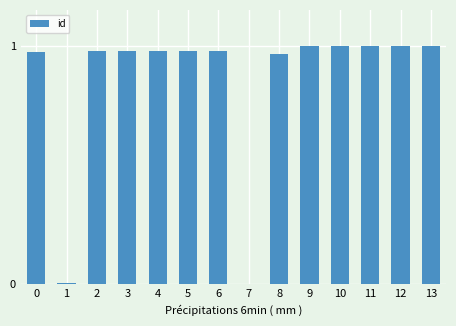

Count the number of categories in the chart.

14